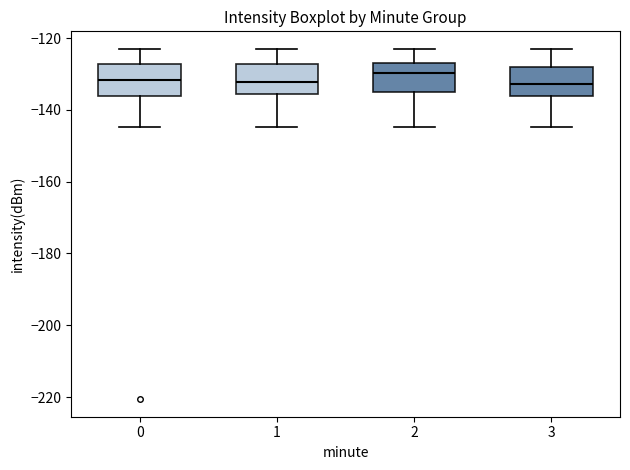

Where is the lower edge of the box at x = 1 on the y-axis? The values are not printed on the chart, so give them approximately, as read against the axis.

-136